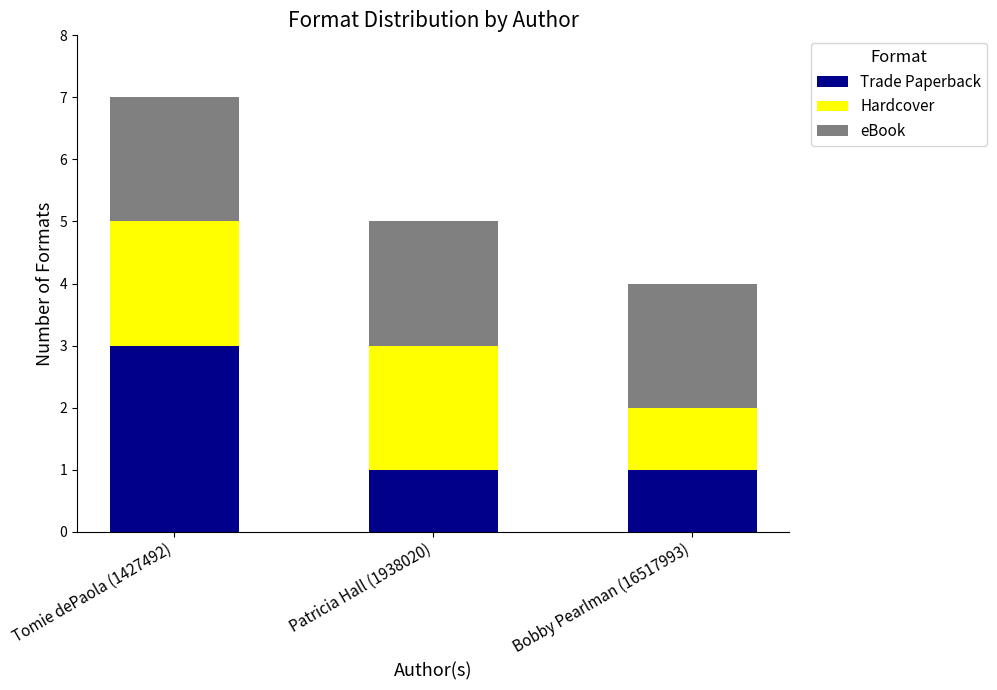

Is it true that Trade Paperback equals 0 at Patricia Hall (1938020)?

False